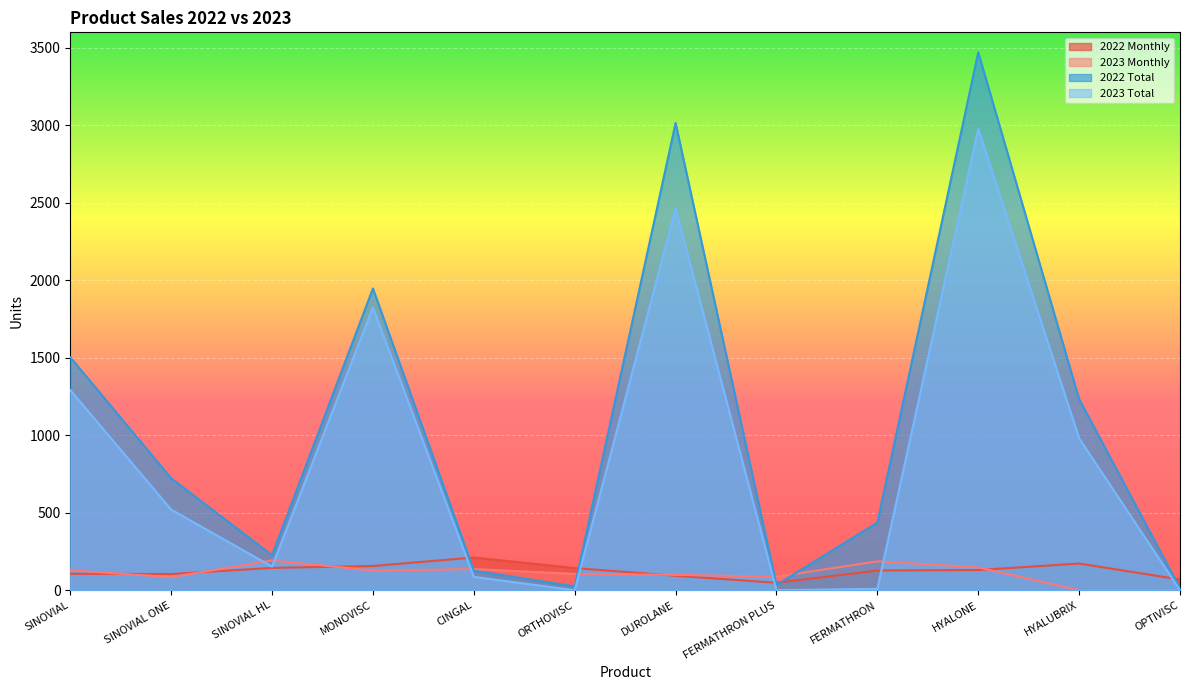

What position from the left is SINOVIAL HL?

3